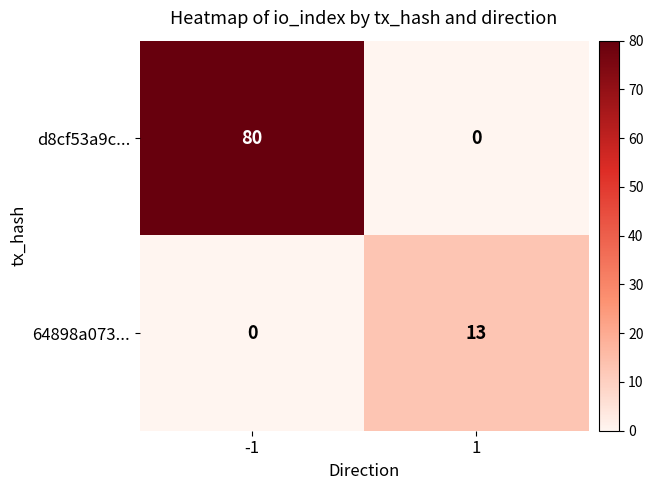

Rank the series by their maximum value, from lowest to highest.

64898a073..., d8cf53a9c...